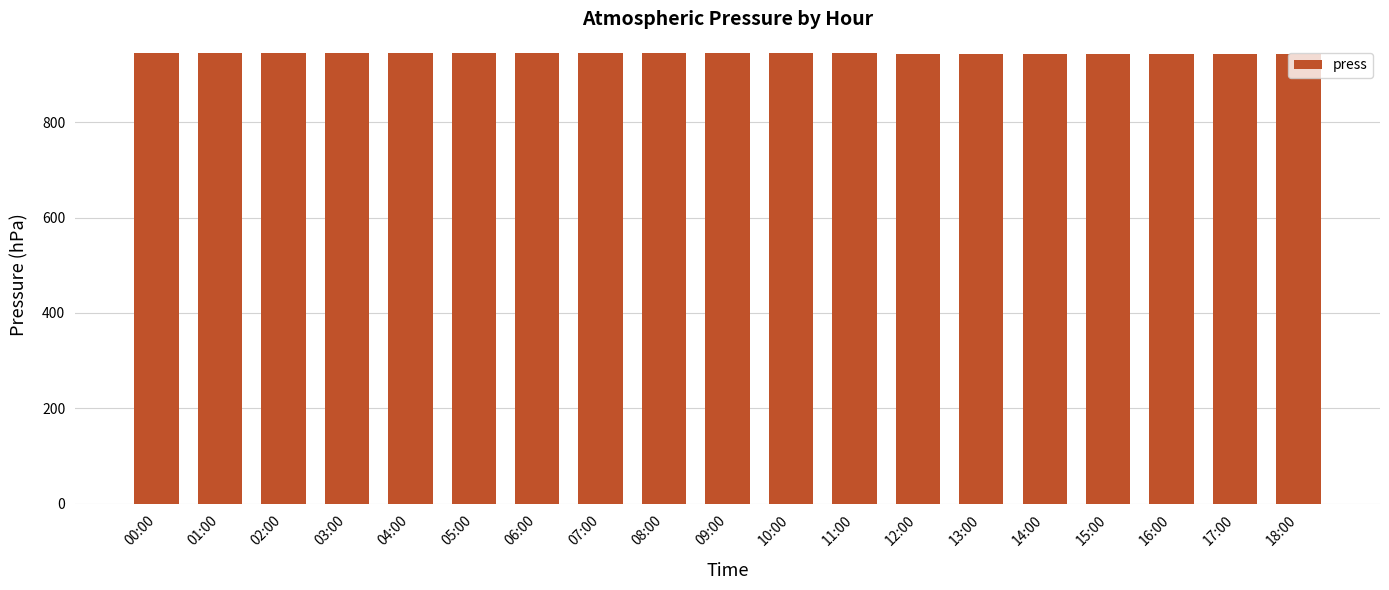

What is the label of the 11th bar from the left?

10:00